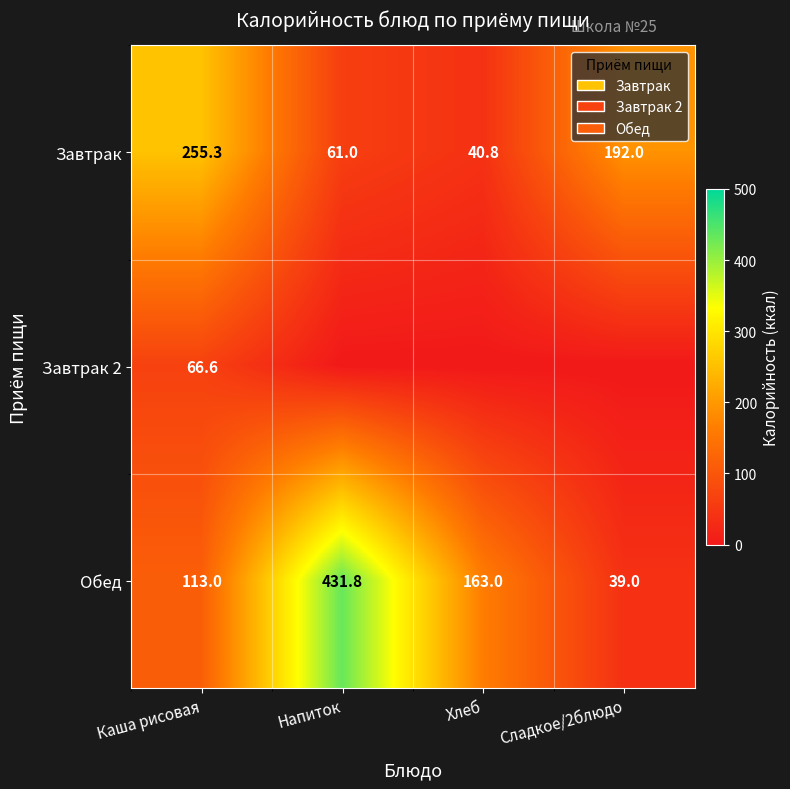

List the labels in order of Завтрак value, smallest first.

Хлеб, Напиток, Сладкое/2блюдо, Каша рисовая